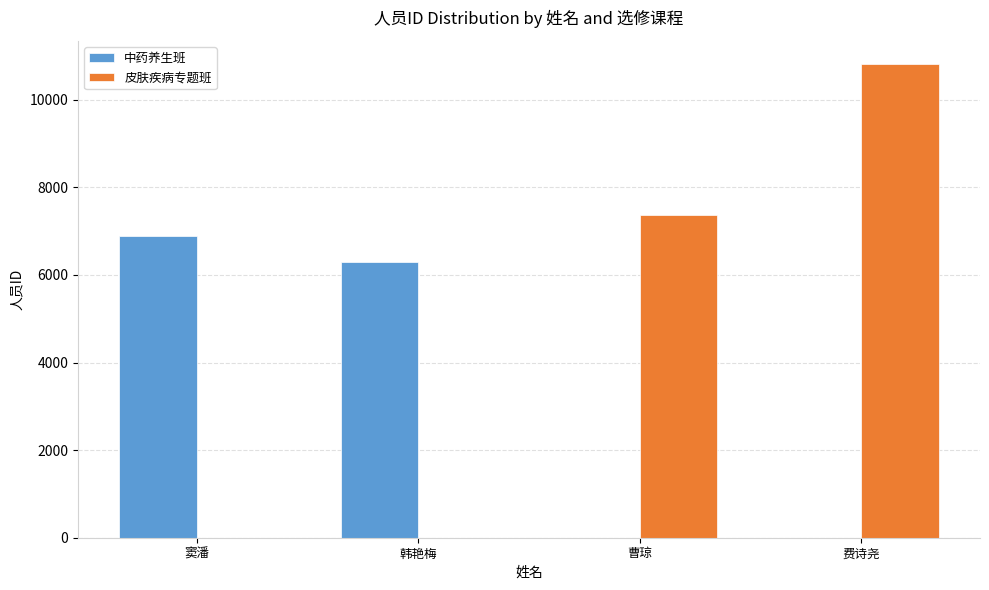

True or false: 中药养生班 has a value of 0 at 曹琼.

True